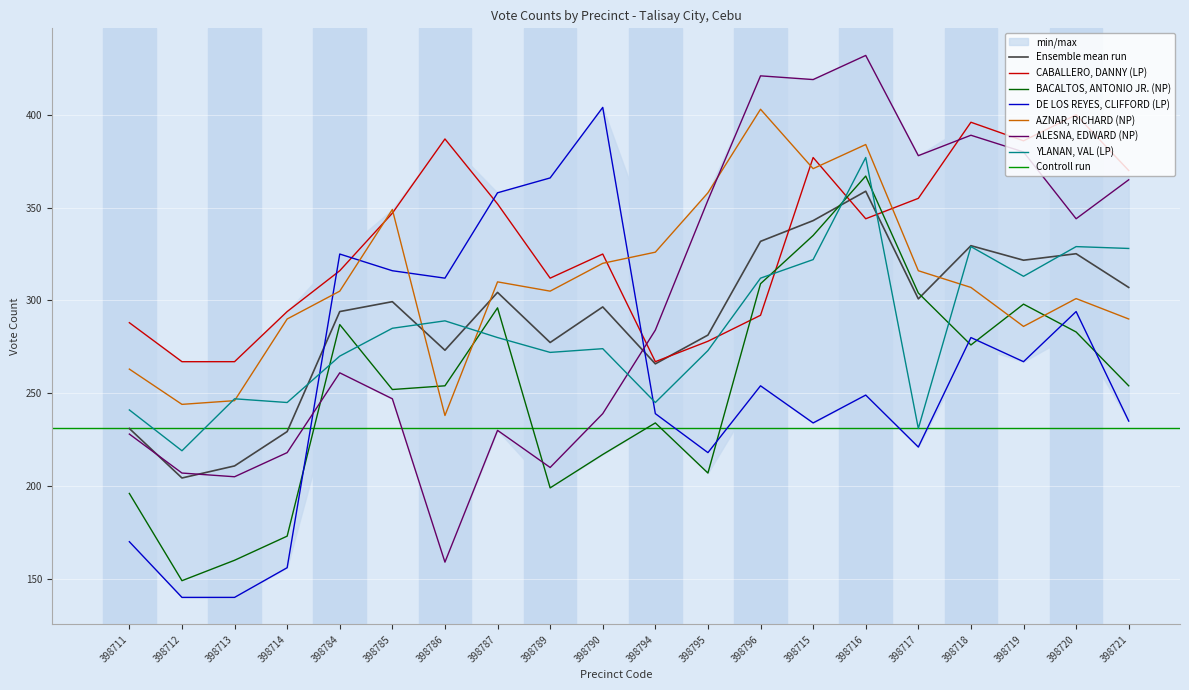

Is the value of ALESNA, EDWARD (NP) at 398786 greater than the value of AZNAR, RICHARD (NP) at 398714?

No